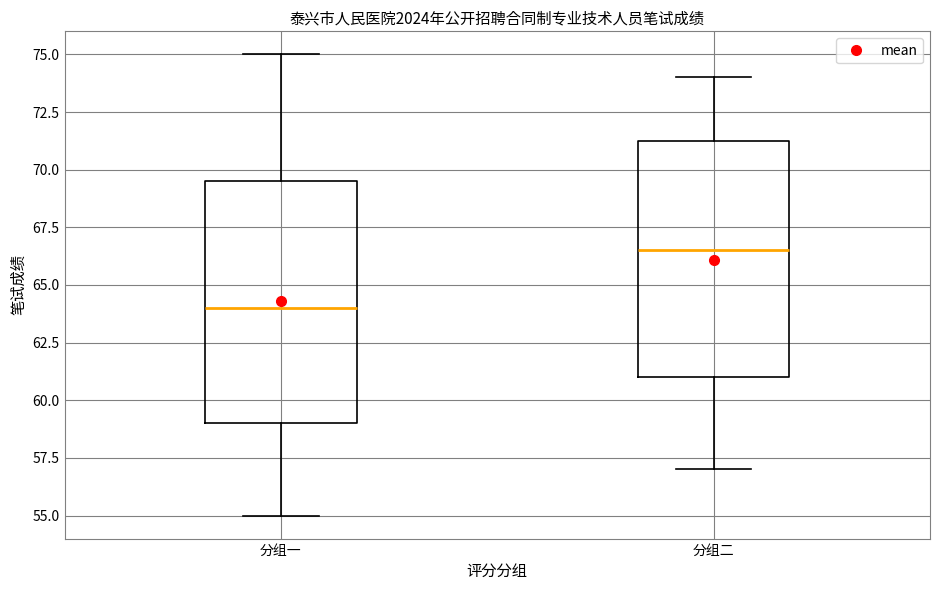

Where does the upper whisker of the box for 分组二 end on the y-axis? The values are not printed on the chart, so give them approximately, as read against the axis.

74.0